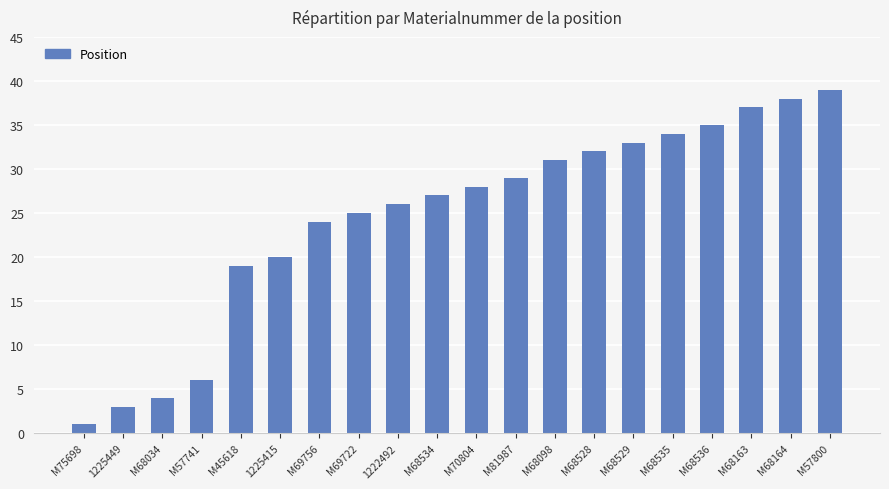

What is the sum of the values at M68534 and M81987?

56